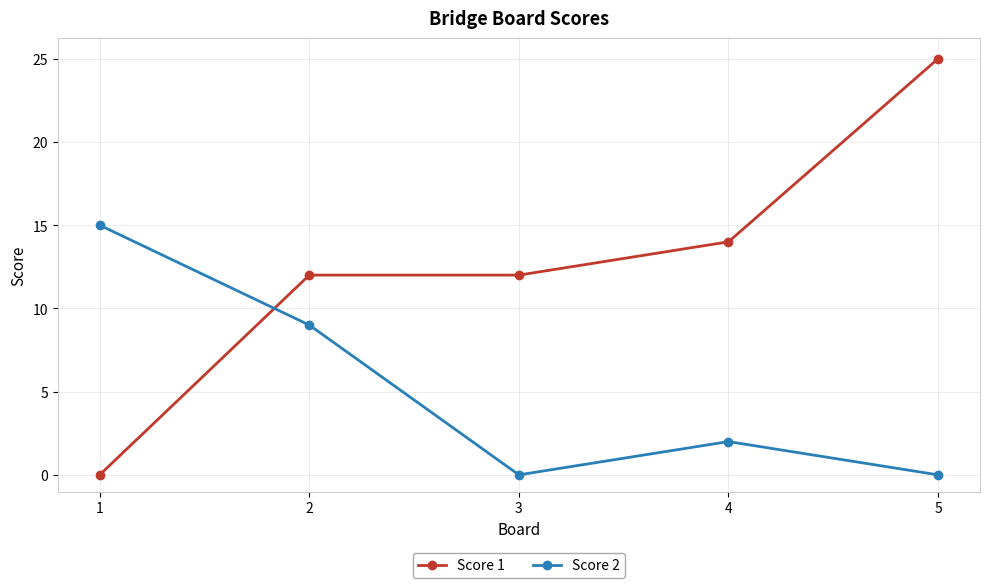

At which category is the sum across all series the highest?

5